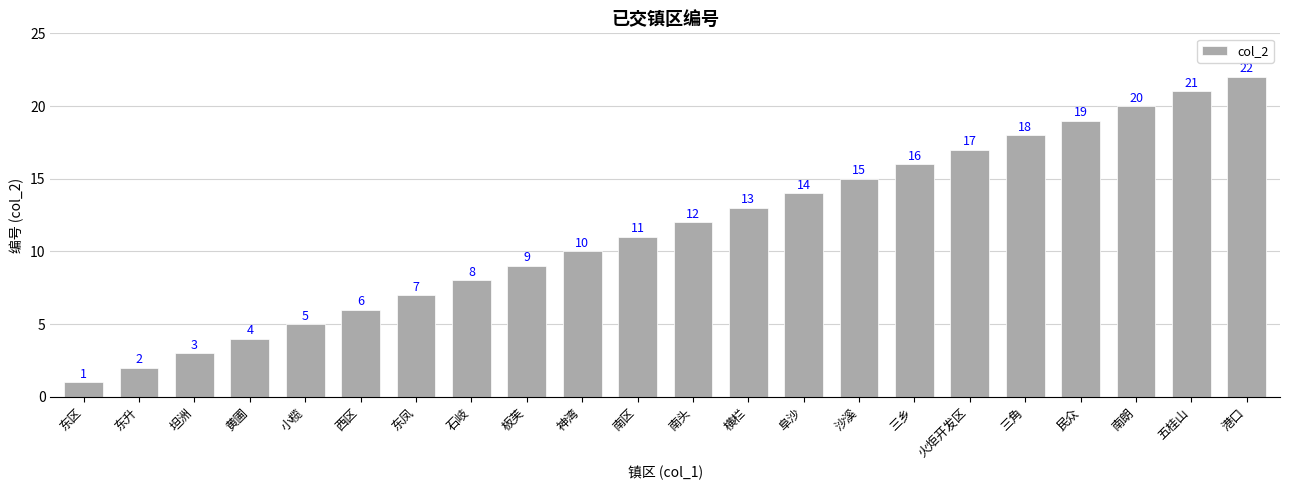

What is the difference between the values at 西区 and 南头?

6